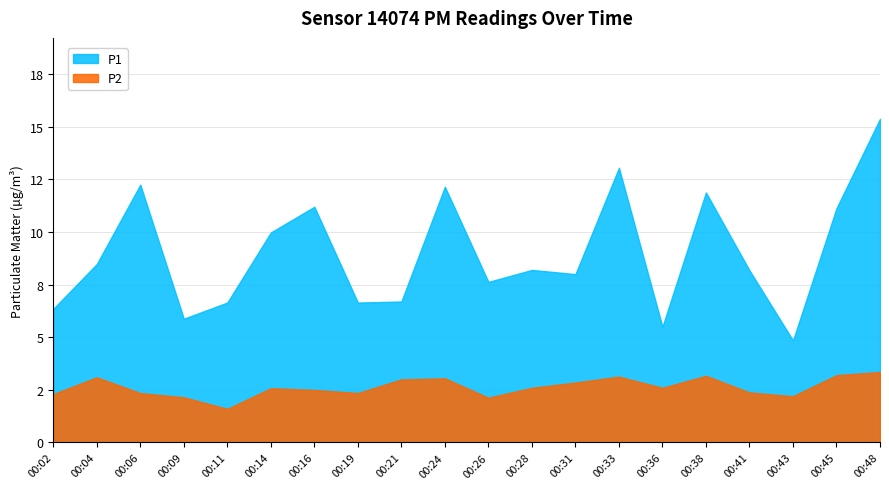

How many values in the P2 series exceed 2?

19